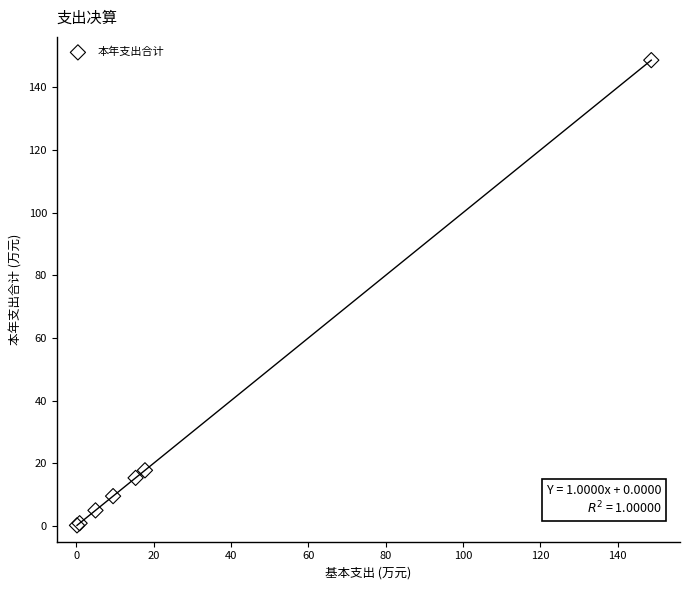

What Y value in the scatter plot is closest to 74?

17.8